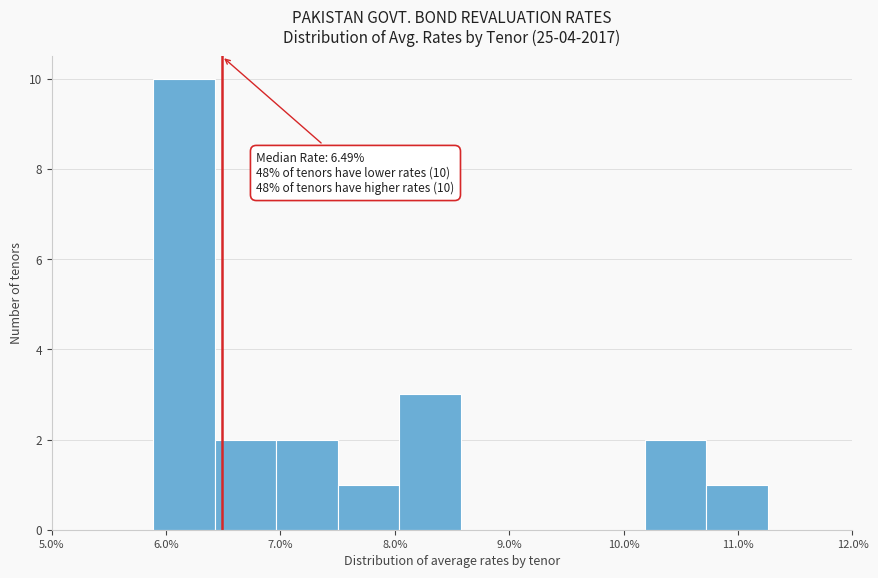

Over which range of the x-axis is the bar tallest?

5.9 to 6.4